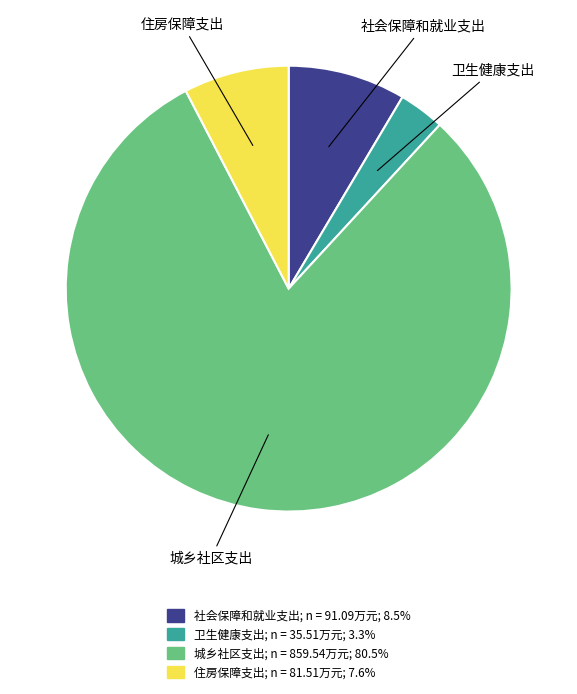

Is the sum of 住房保障支出 and 社会保障和就业支出 greater than half?

No